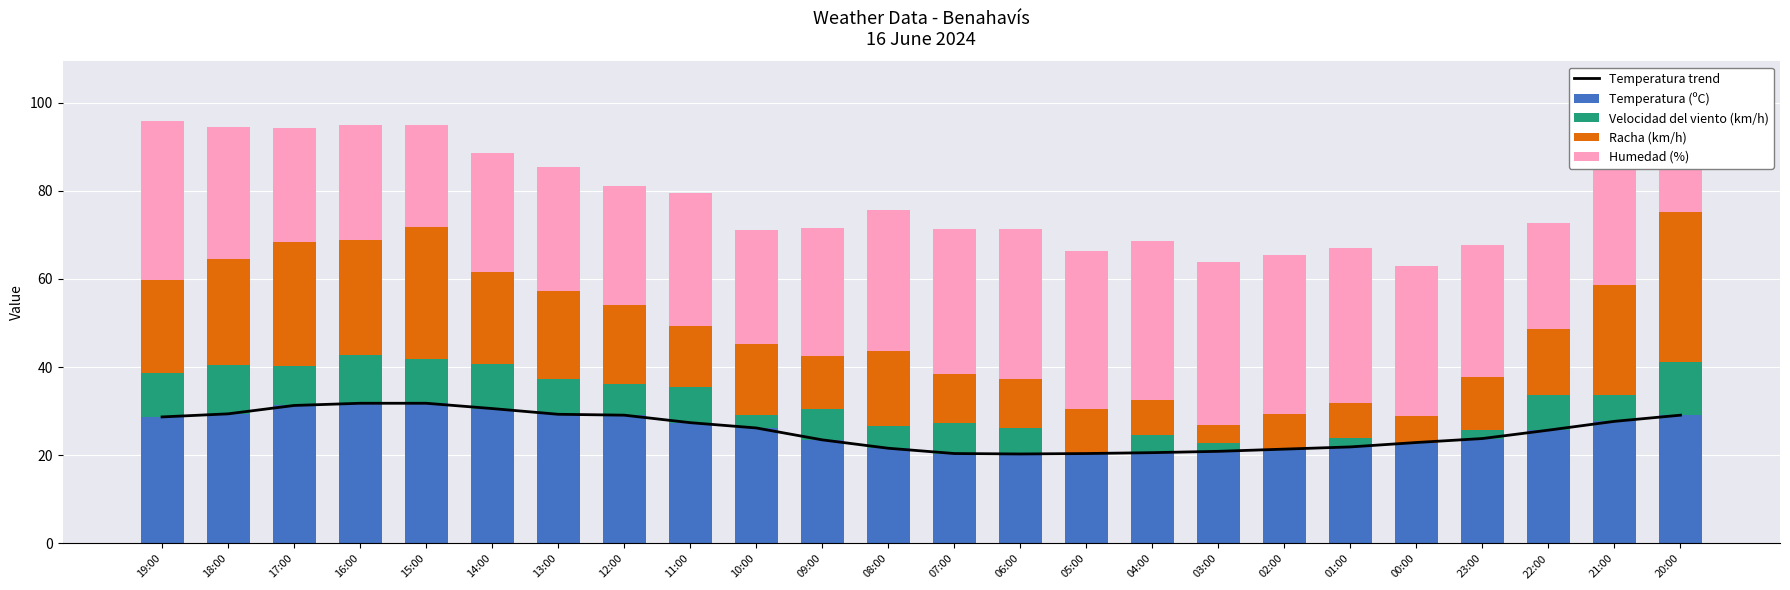

True or false: Temperatura trend has a value of 21.9 at 01:00.

True